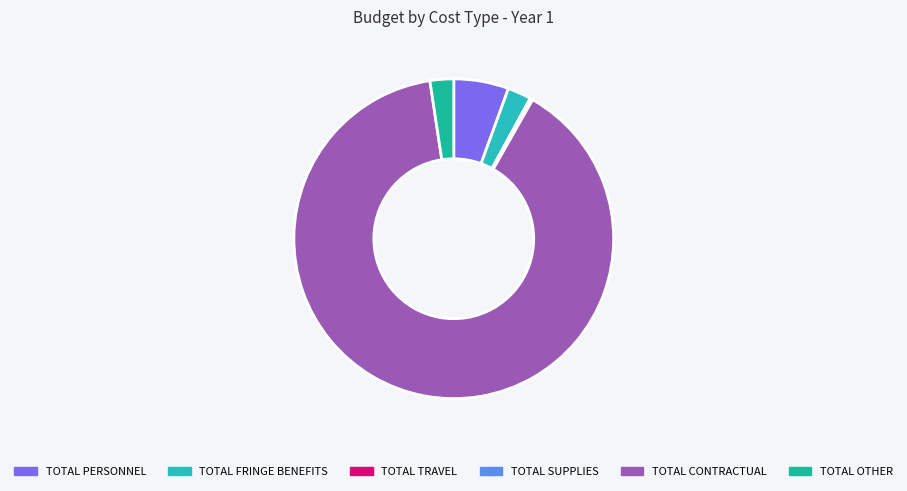

To the nearest percent, what is the average slice percentage?

17%